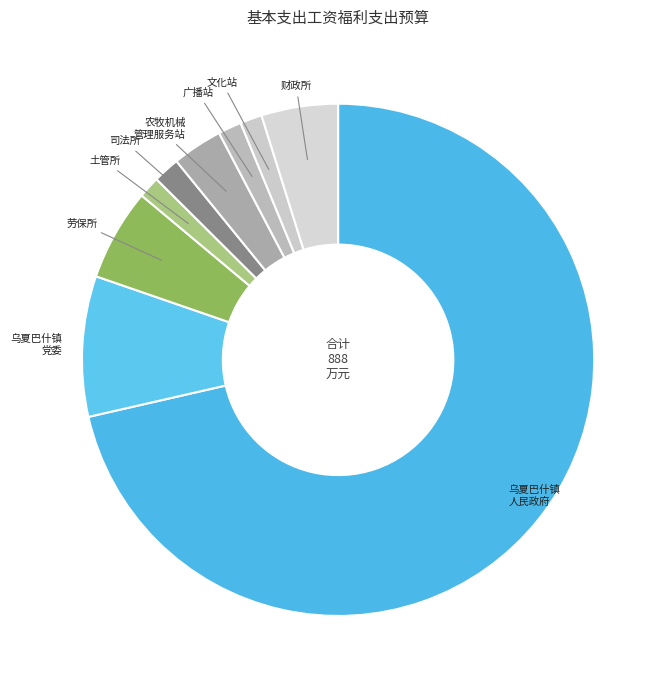

How many segments does this pie chart have?

9